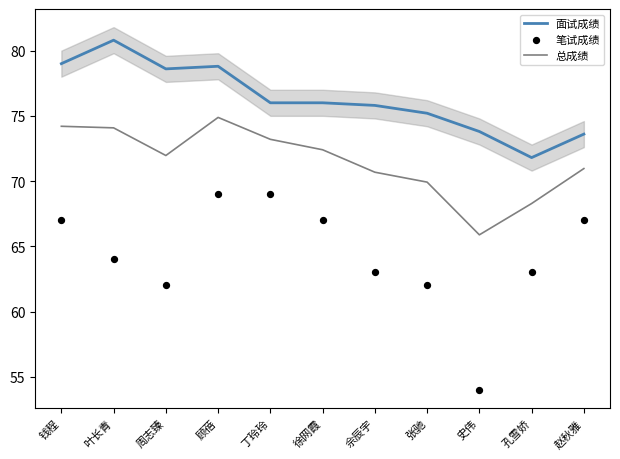

Which series reaches the maximum Y coordinate?

面试成绩